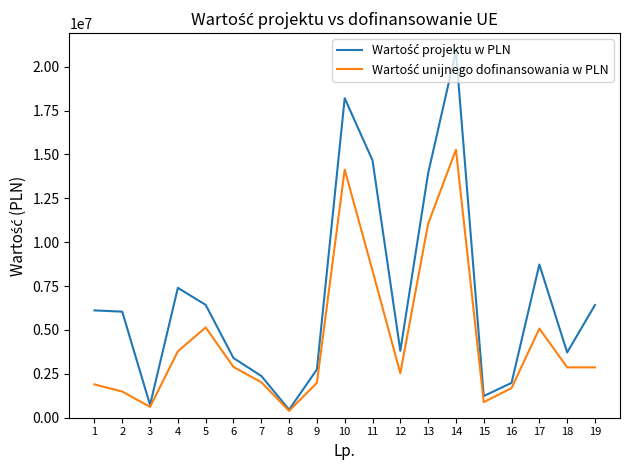

How many lines are shown in the chart?

2